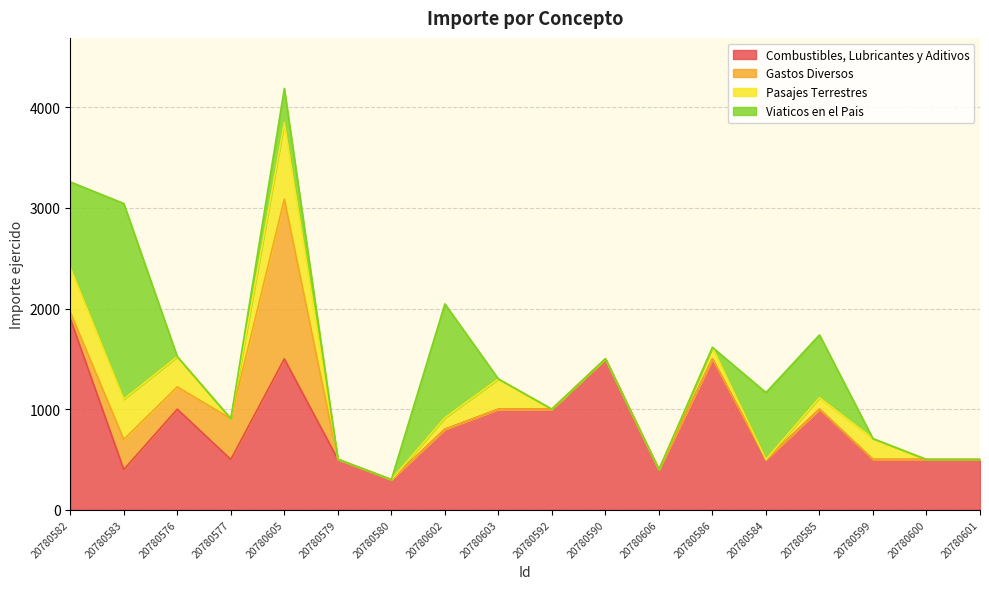

At how many categories does at least one series exceed 1221?

5